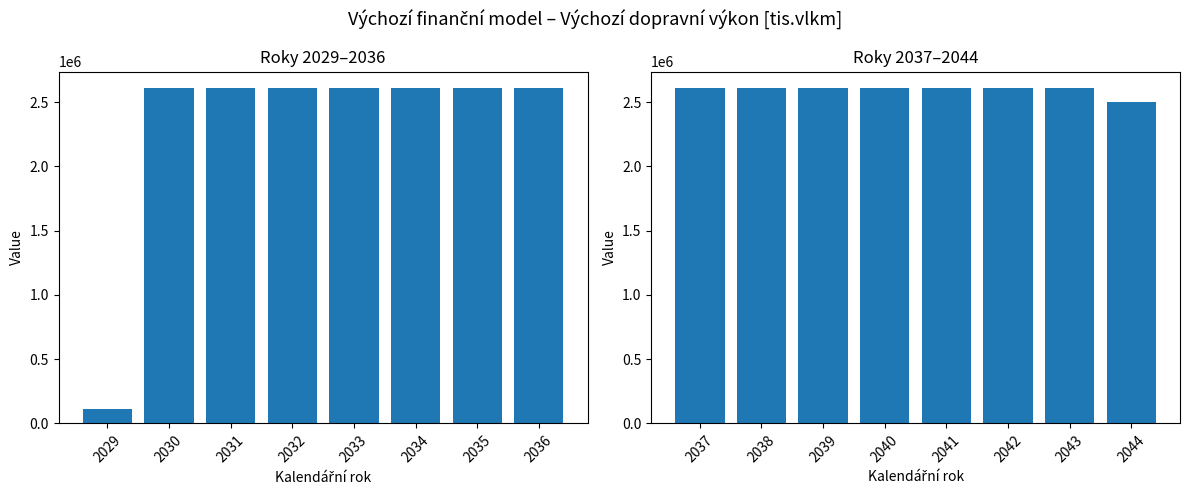

What is the value of the 5th bar from the left?

2607760.0